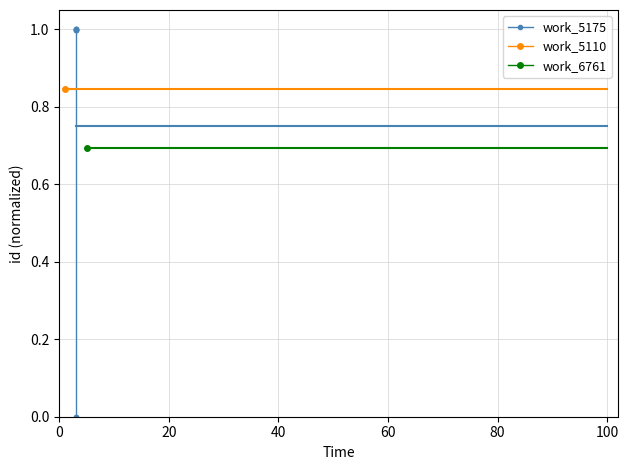

True or false: there are more than 1 points higher than both neighbors.

False